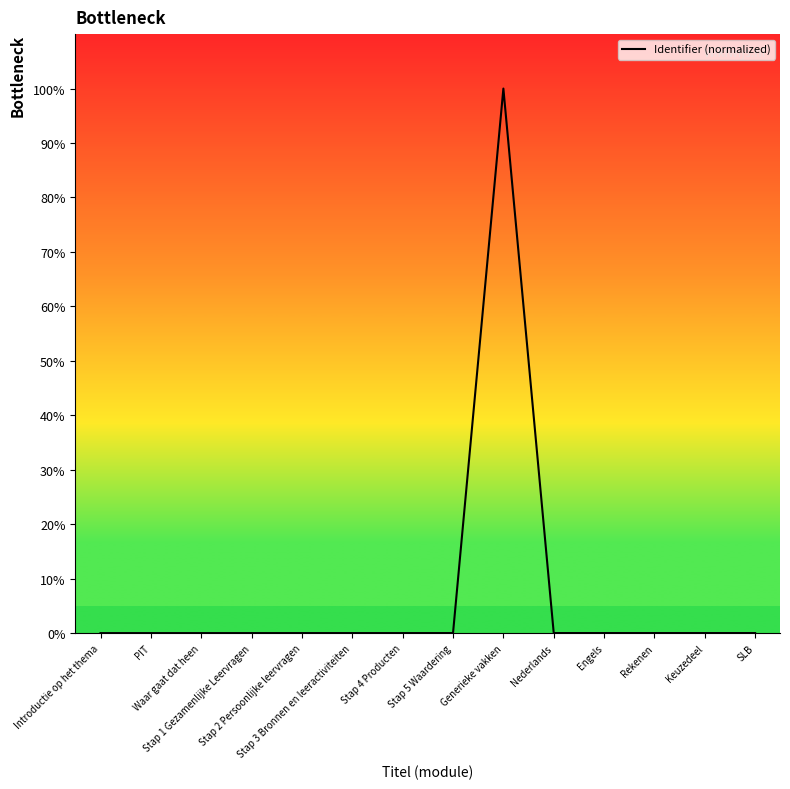

What is the greatest value displayed?

100.0